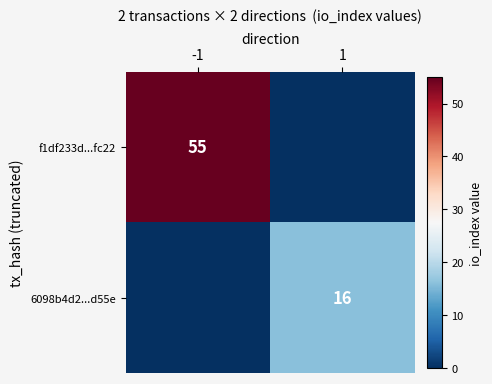

The 6098b4d2...d55e series shows 28 at 1. True or false?

False